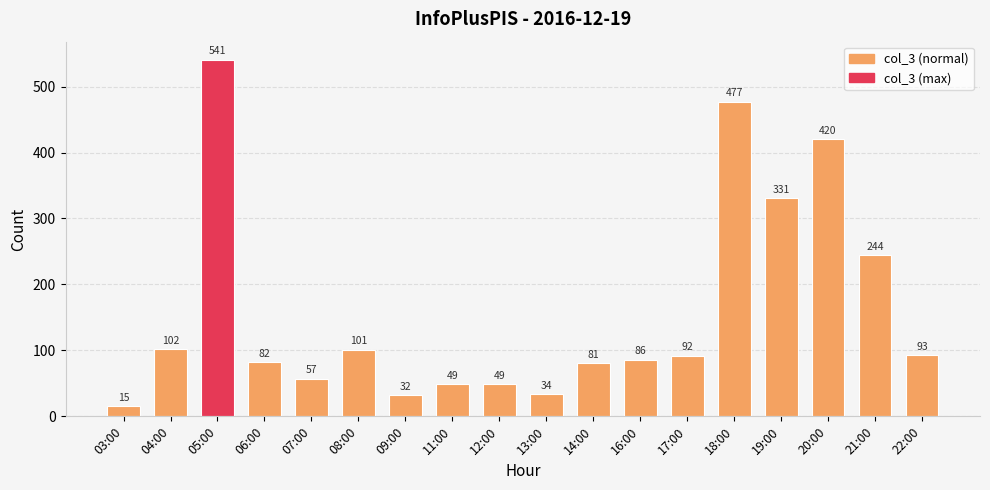

Between 12:00 and 17:00, which is larger?

17:00